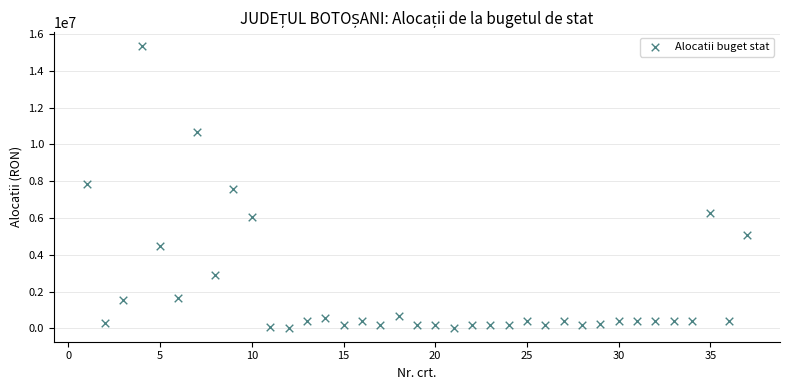

What is the range of X values (max minus min)?

36.0